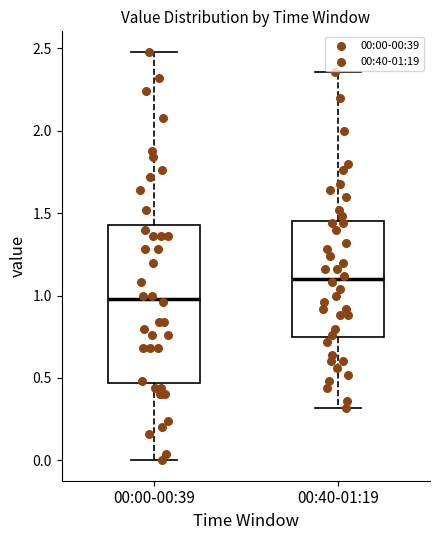

Where does the upper whisker of the box for 00:00-00:39 end on the y-axis? The values are not printed on the chart, so give them approximately, as read against the axis.

2.50